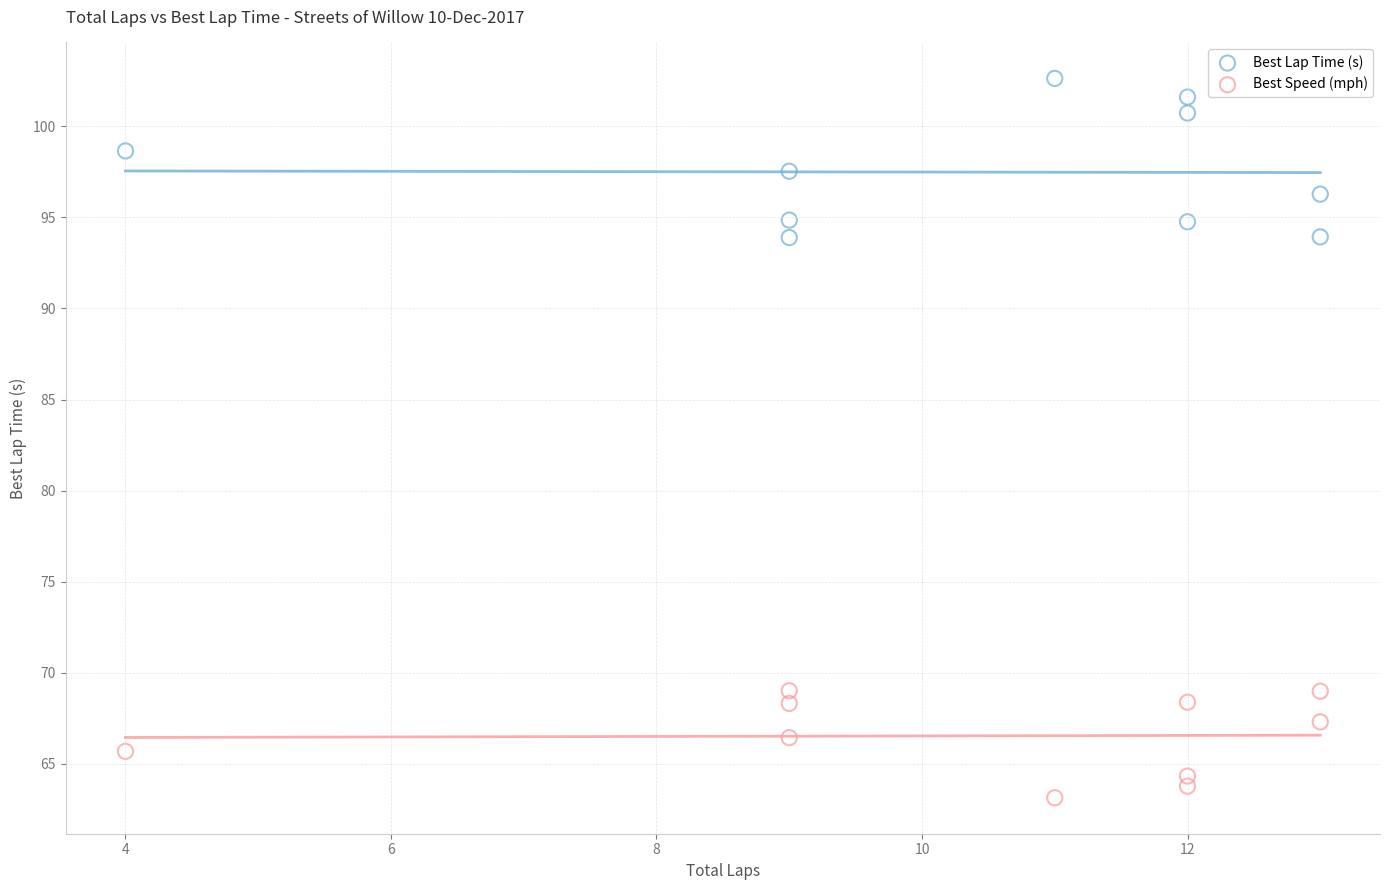

Which series reaches the minimum Y coordinate?

Best Speed (mph)